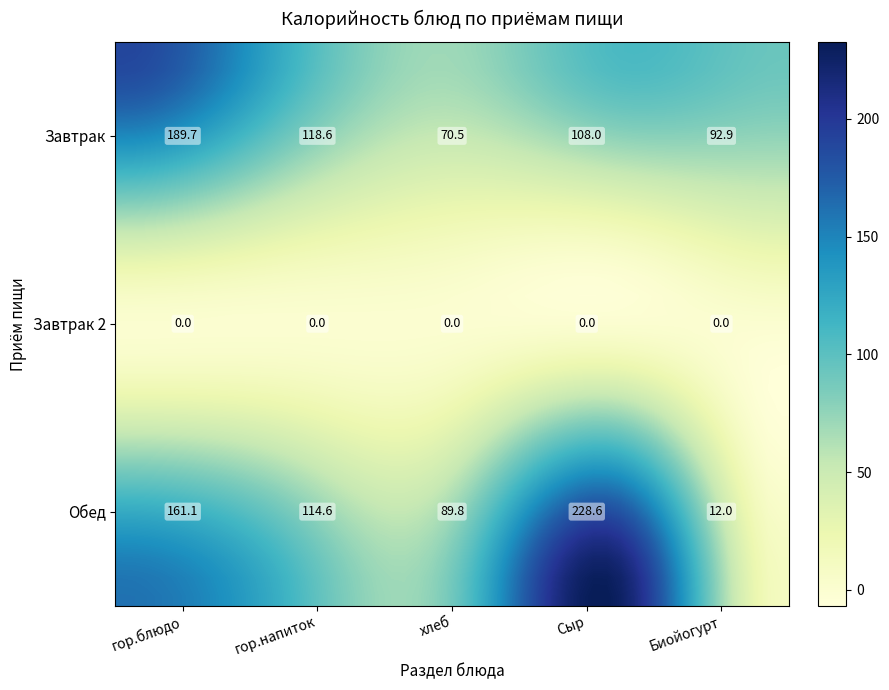

Reading left to right, extract all data points from this chart.

Завтрак: гор.блюдо=189.7	гор.напиток=118.6	хлеб=70.5	Сыр=108.0	Биойогурт=92.9
Завтрак 2: гор.блюдо=0.0	гор.напиток=0.0	хлеб=0.0	Сыр=0.0	Биойогурт=0.0
Обед: гор.блюдо=161.1	гор.напиток=114.6	хлеб=89.8	Сыр=228.6	Биойогурт=12.0